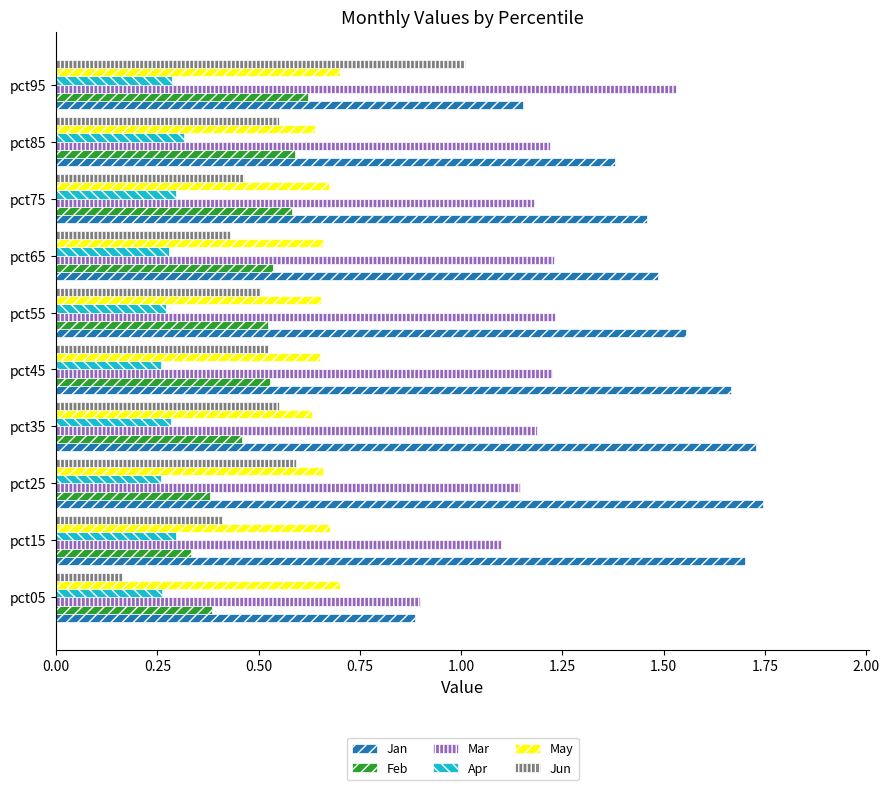

What is the sum of all Jan values?

14.8